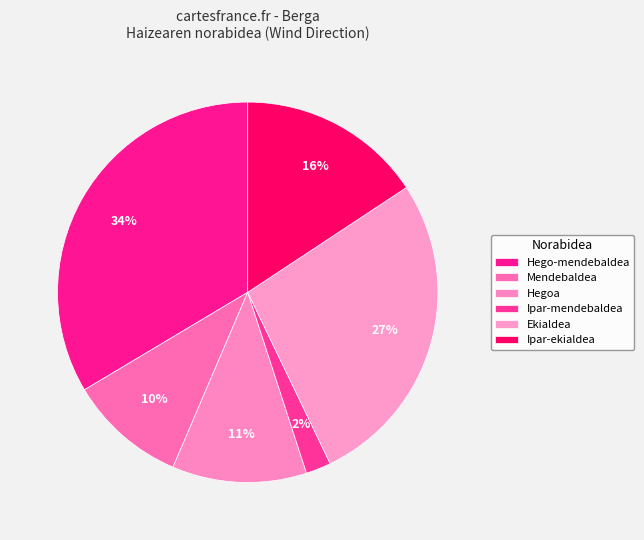

Is there any slice that represents more than half of the pie?

No